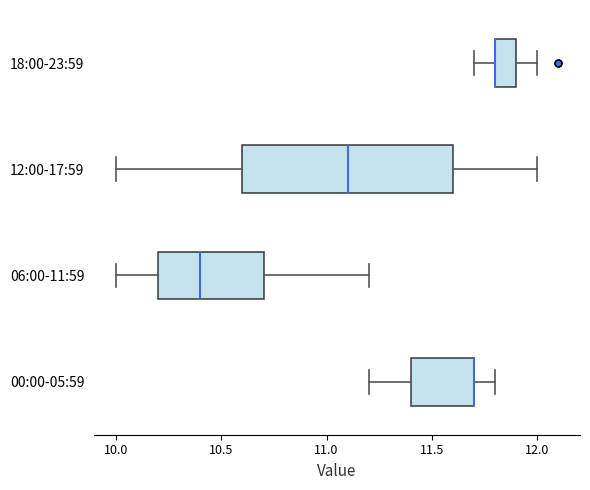

Where does the median line of the box for 12:00-17:59 sit on the x-axis? The values are not printed on the chart, so give them approximately, as read against the axis.

11.1